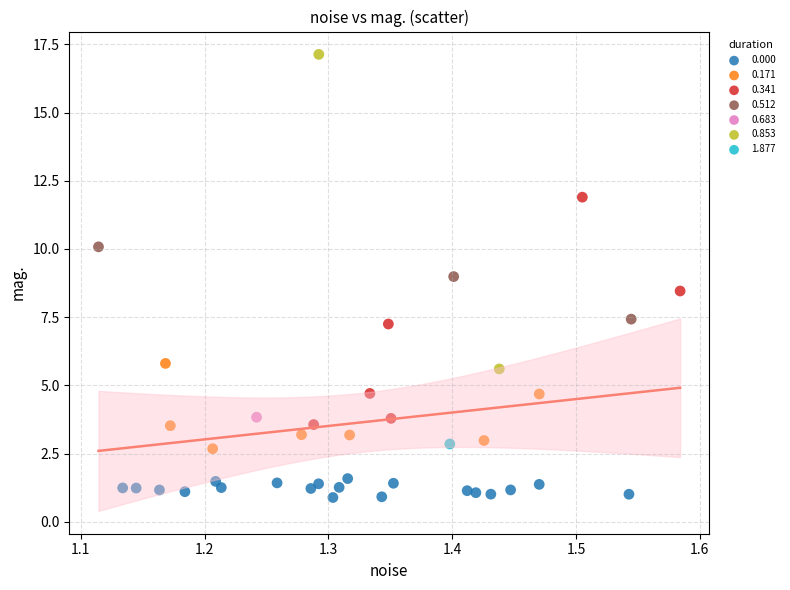

What are all the series names shown in the legend?

0.000, 0.171, 0.341, 0.512, 0.683, 0.853, 1.877